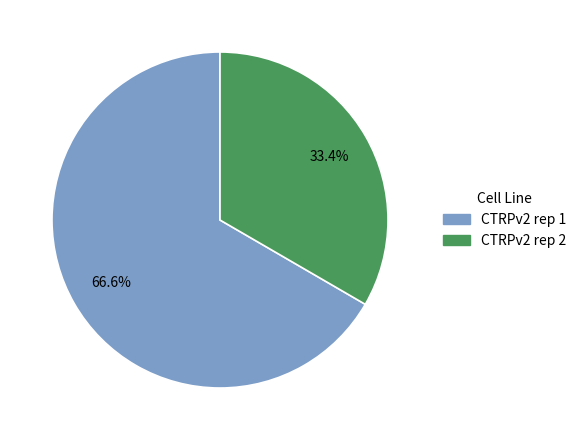

Count the number of slices in the pie.

2